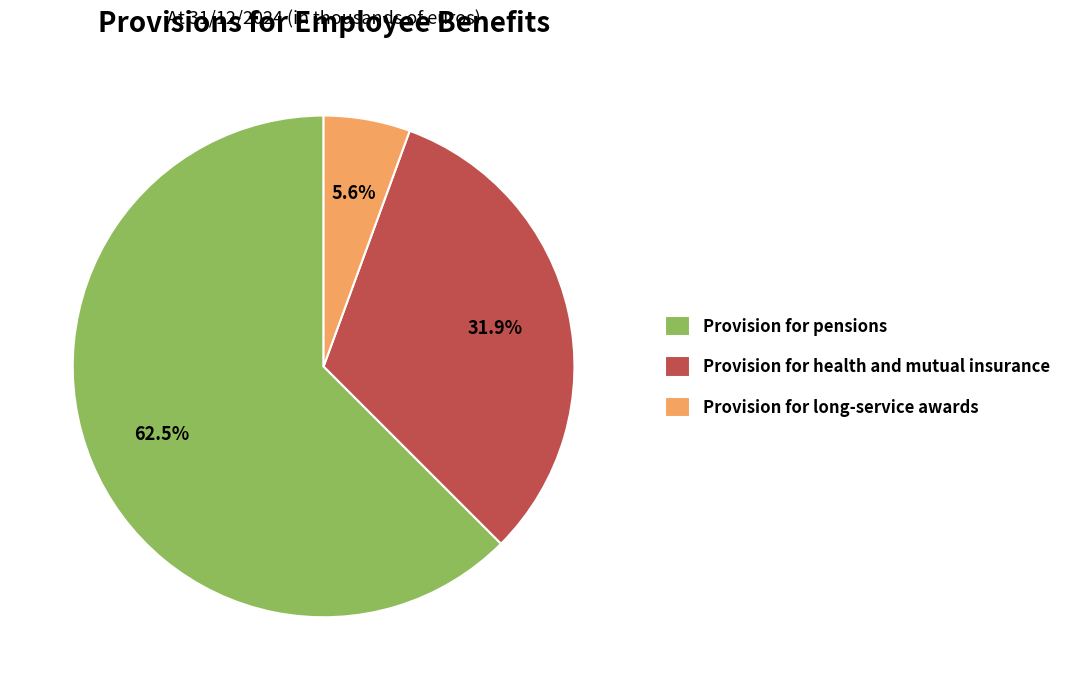

Which slice is the smallest?

Provision for long-service awards